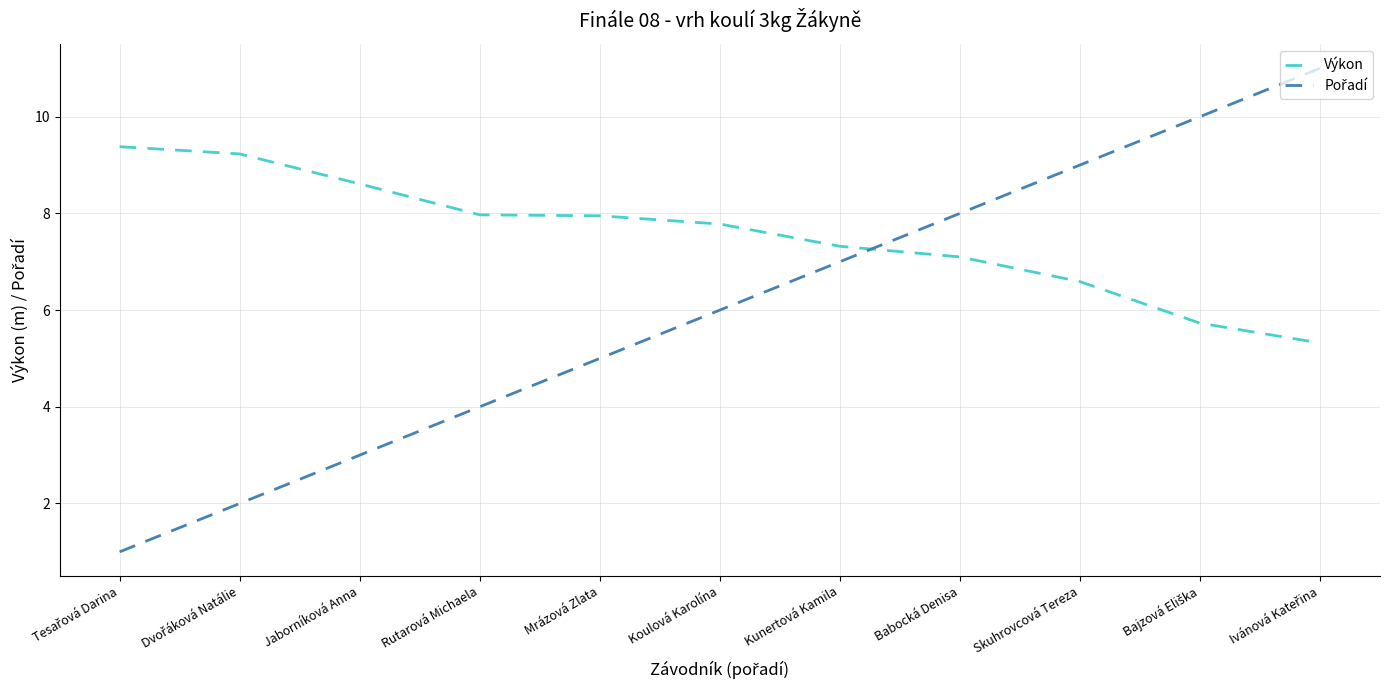

The Výkon series shows 2.6 at Babocká Denisa. True or false?

False